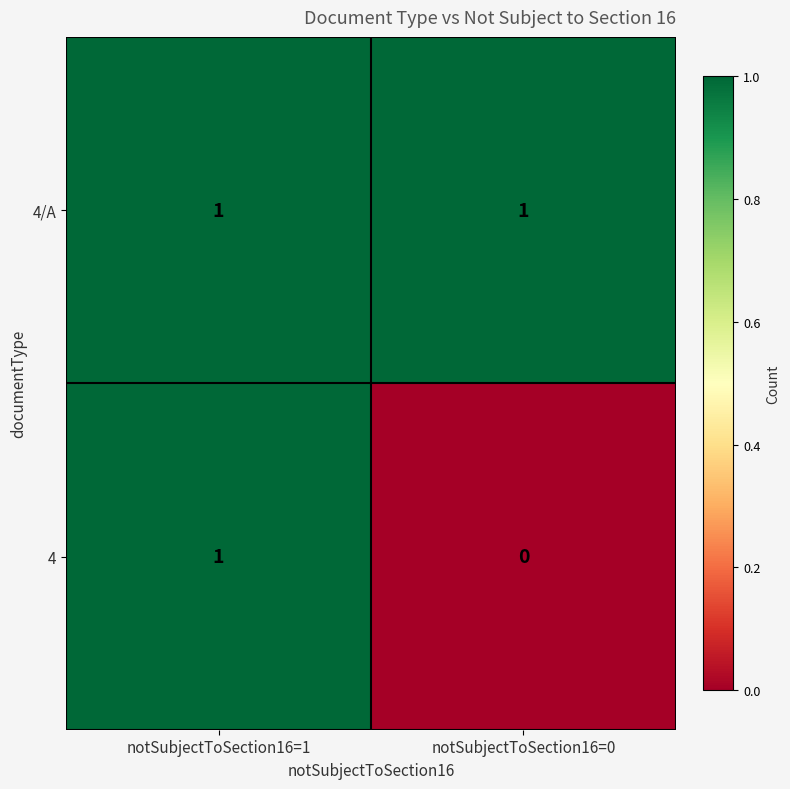

What is the difference between the highest and lowest values at notSubjectToSection16=0?

1